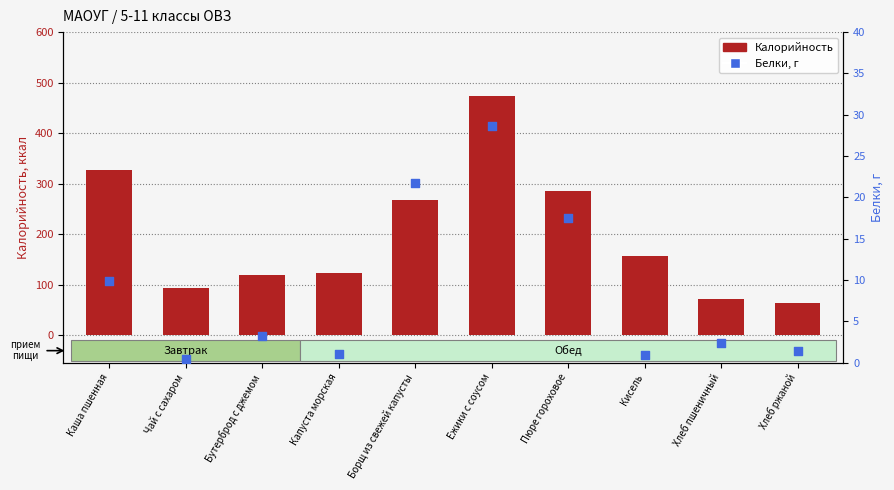

What is the total value across all series at Хлеб пшеничный?

74.4